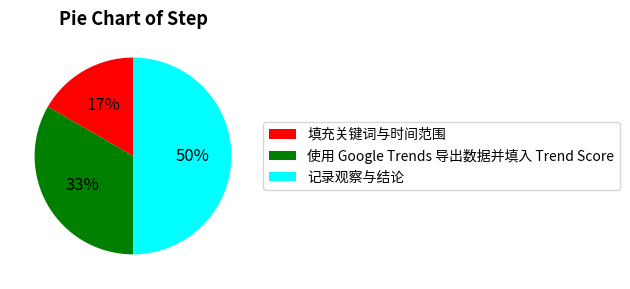

Between 填充关键词与时间范围 and 使用 Google Trends 导出数据并填入 Trend Score, which is larger?

使用 Google Trends 导出数据并填入 Trend Score